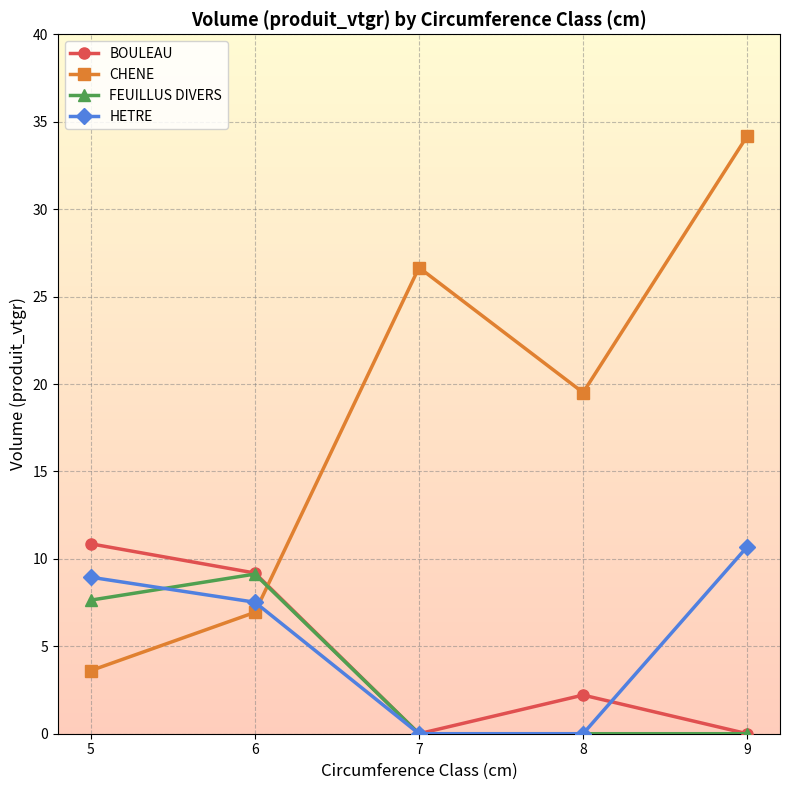

List the labels in order of CHENE value, largest first.

9, 7, 8, 6, 5